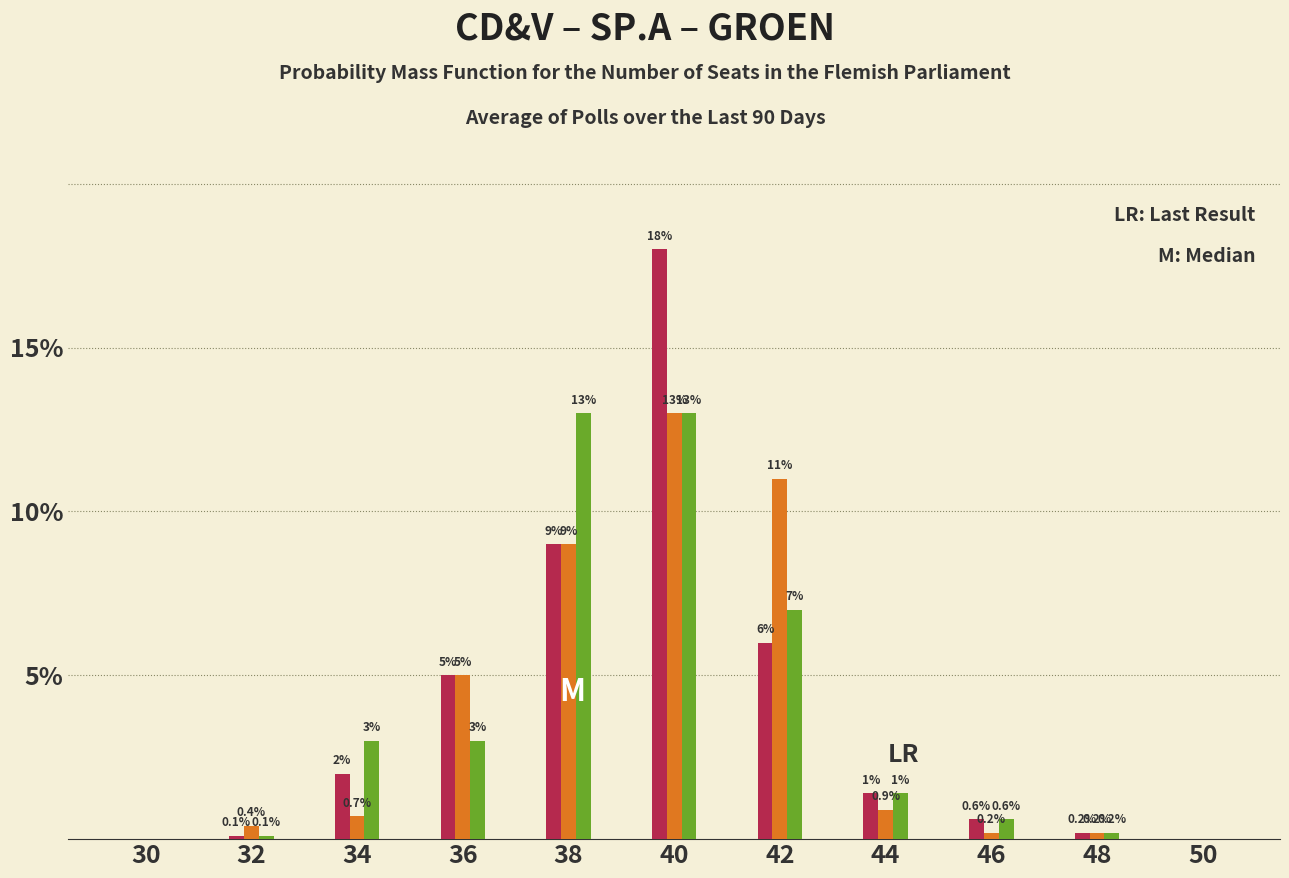

Reading right to left, list all the values displayed in this chart.

CD&V: 50=0.0	48=0.2	46=0.6	44=1.4	42=6.0	40=18.0	38=9.0	36=5.0	34=2.0	32=0.1	30=0.0
SP.A: 50=0.0	48=0.2	46=0.2	44=0.9	42=11.0	40=13.0	38=9.0	36=5.0	34=0.7	32=0.4	30=0.0
GROEN: 50=0.0	48=0.2	46=0.6	44=1.4	42=7.0	40=13.0	38=13.0	36=3.0	34=3.0	32=0.1	30=0.0